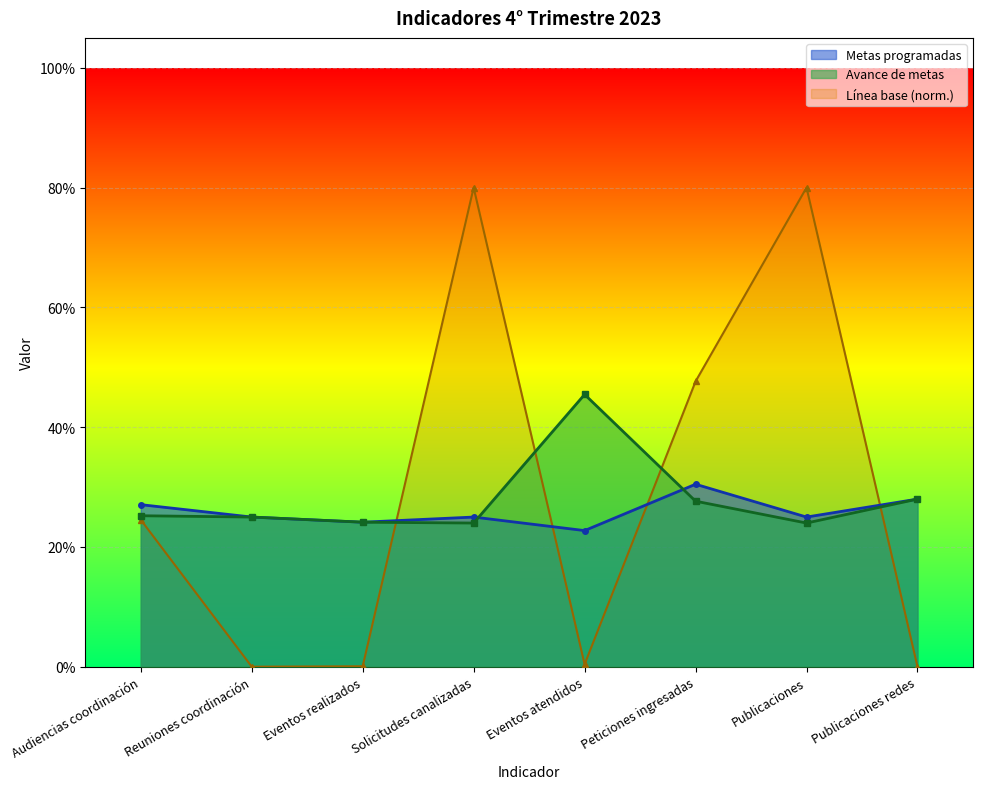

What are all the series names shown in the legend?

Metas programadas, Avance de metas, Línea base (norm.)